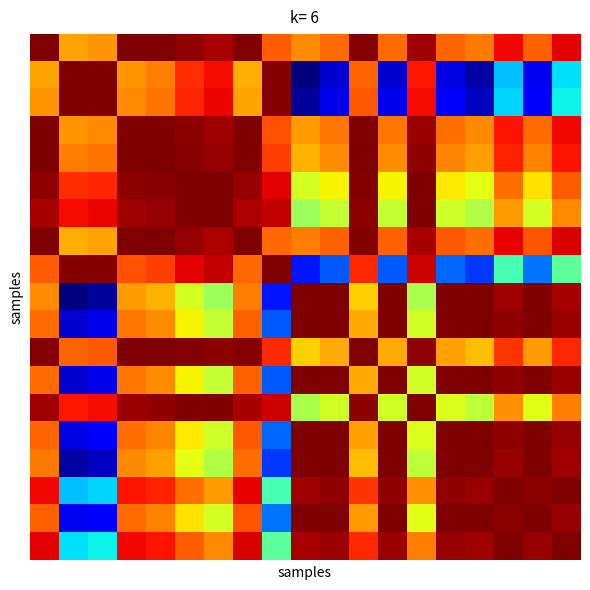

At which category does the chart reach its minimum across all series?

9